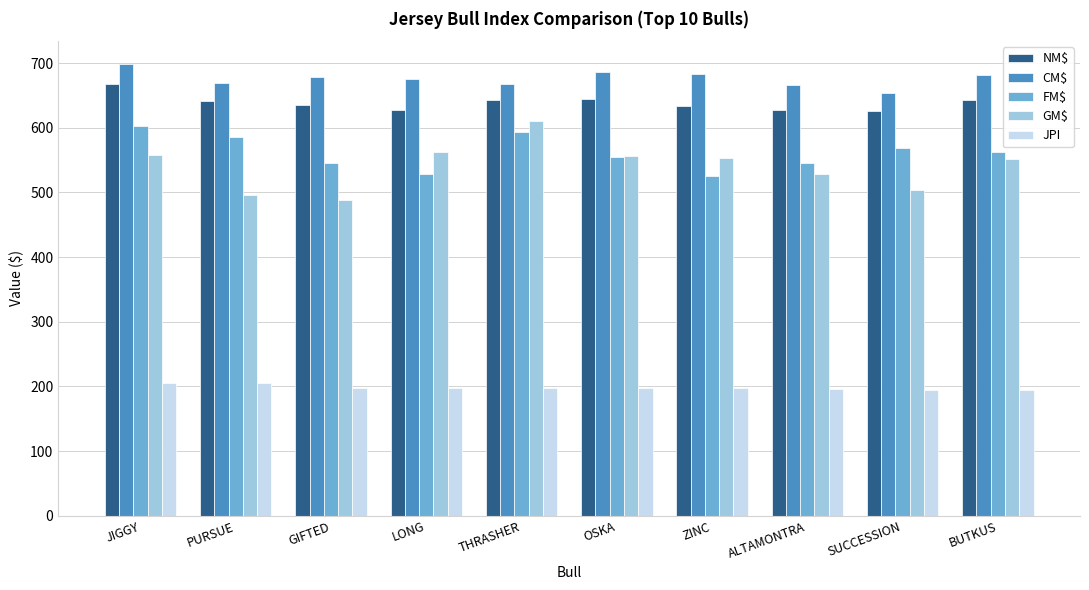

Rank the series by their maximum value, from lowest to highest.

JPI, FM$, GM$, NM$, CM$